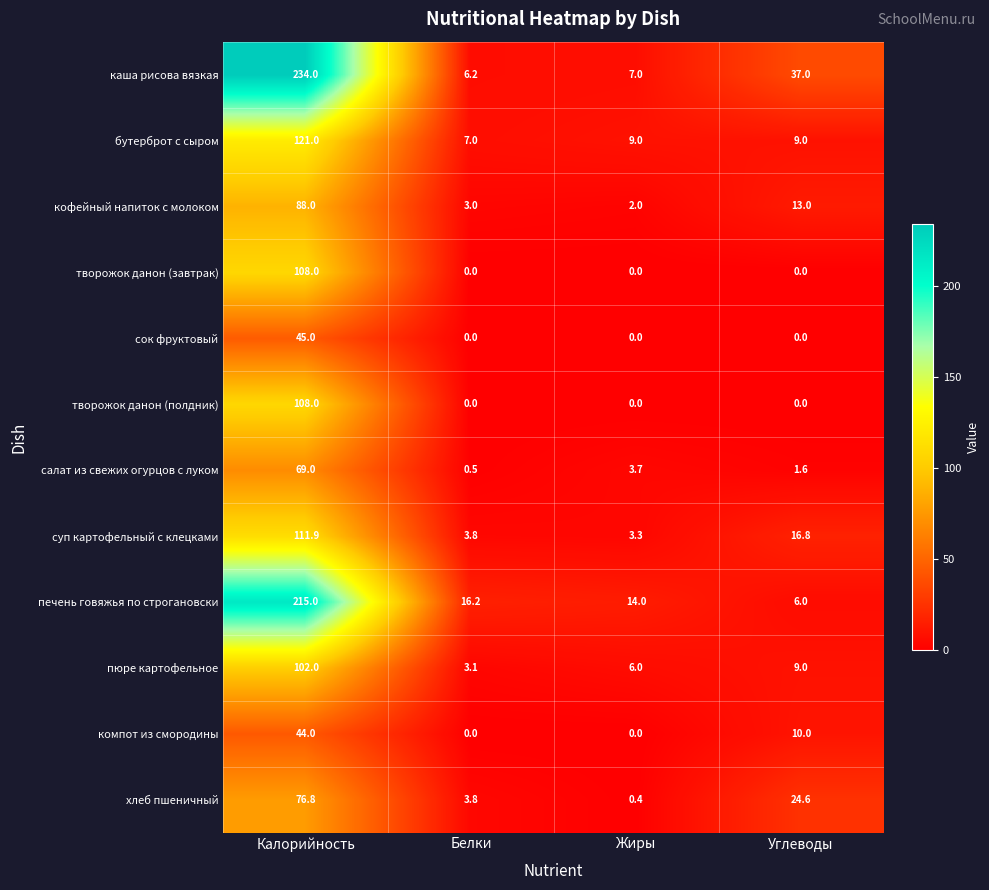

What is the total value across all series at Калорийность?

1322.7